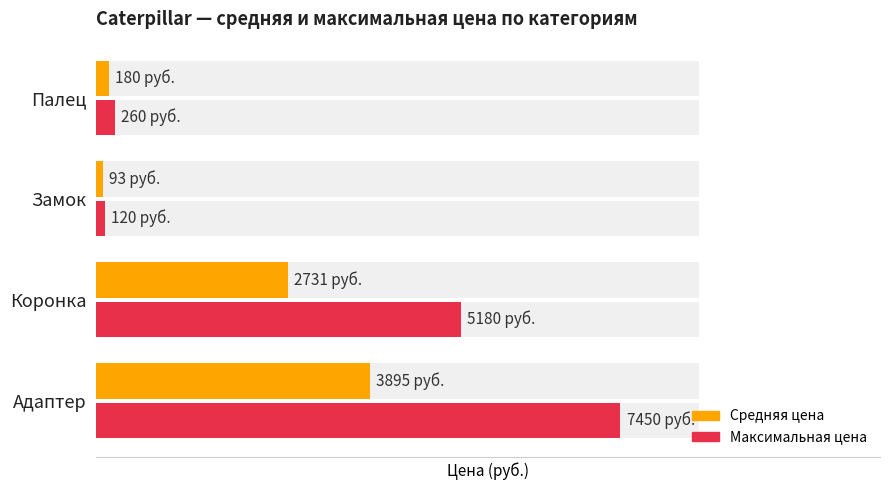

List the series in order of their overall mean, lowest first.

Средняя цена, Максимальная цена